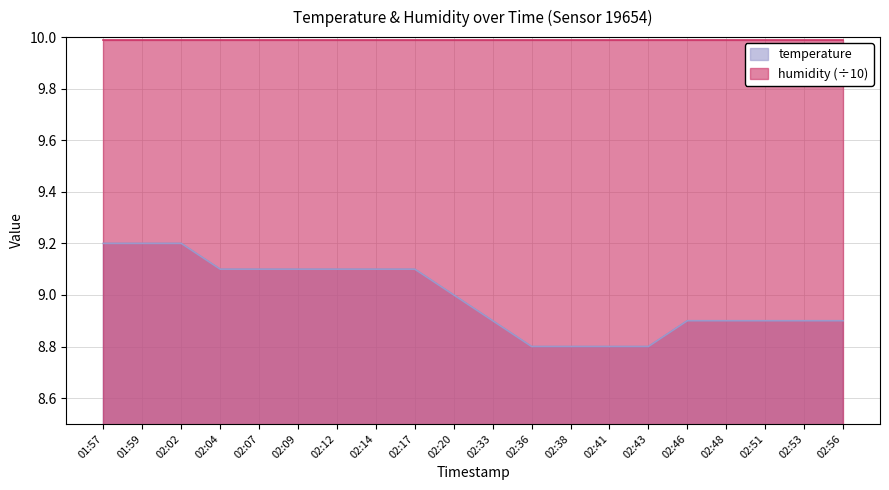

Reading right to left, extract all data points from this chart.

02:56=8.9	02:53=8.9	02:51=8.9	02:48=8.9	02:46=8.9	02:43=8.8	02:41=8.8	02:38=8.8	02:36=8.8	02:33=8.9	02:20=9.0	02:17=9.1	02:14=9.1	02:12=9.1	02:09=9.1	02:07=9.1	02:04=9.1	02:02=9.2	01:59=9.2	01:57=9.2